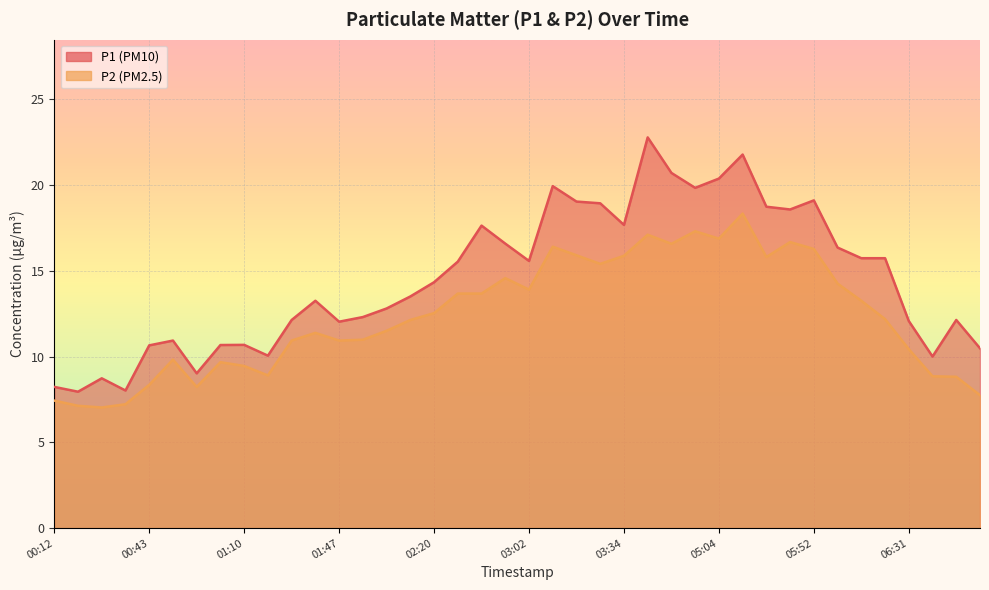

What is the smallest value displayed?

7.0